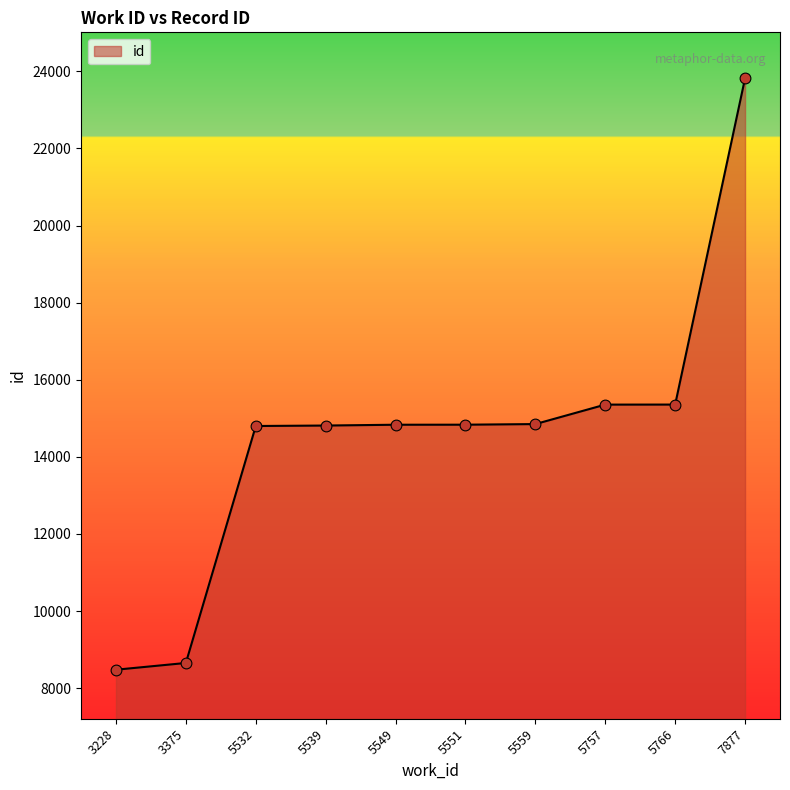

What is the ratio of the value at 3228 to the value at 7877?

0.4